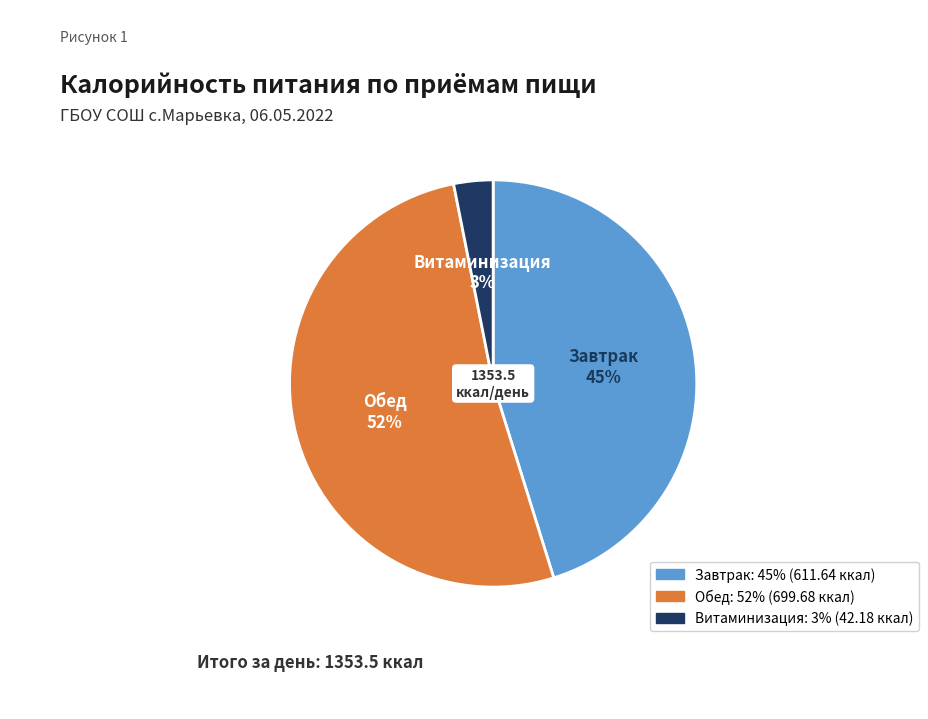

Count the number of slices in the pie.

3